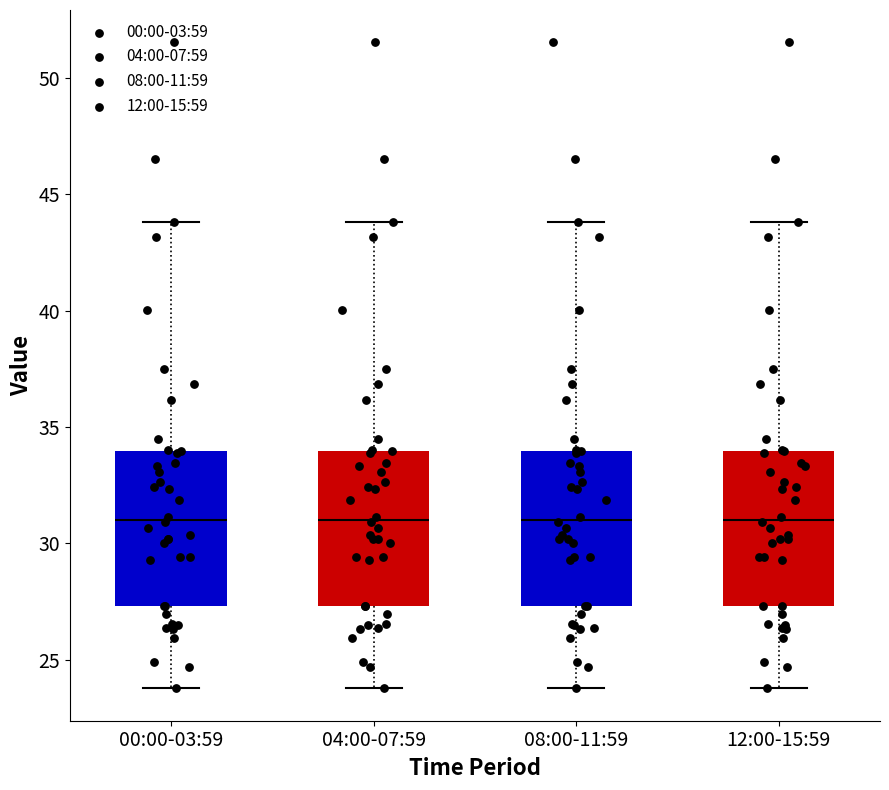

Reading left to right, read every box against the y-axis: the position of its median line, the range the box covers, and the ends of its whiskers. The values are not printed on the chart, so give them approximately, as read against the axis.

00:00-03:59: median 31.0, box 27.5 to 34.0, whiskers 24.0 to 44.0
04:00-07:59: median 31.0, box 27.5 to 34.0, whiskers 24.0 to 44.0
08:00-11:59: median 31.0, box 27.5 to 34.0, whiskers 24.0 to 44.0
12:00-15:59: median 31.0, box 27.5 to 34.0, whiskers 24.0 to 44.0